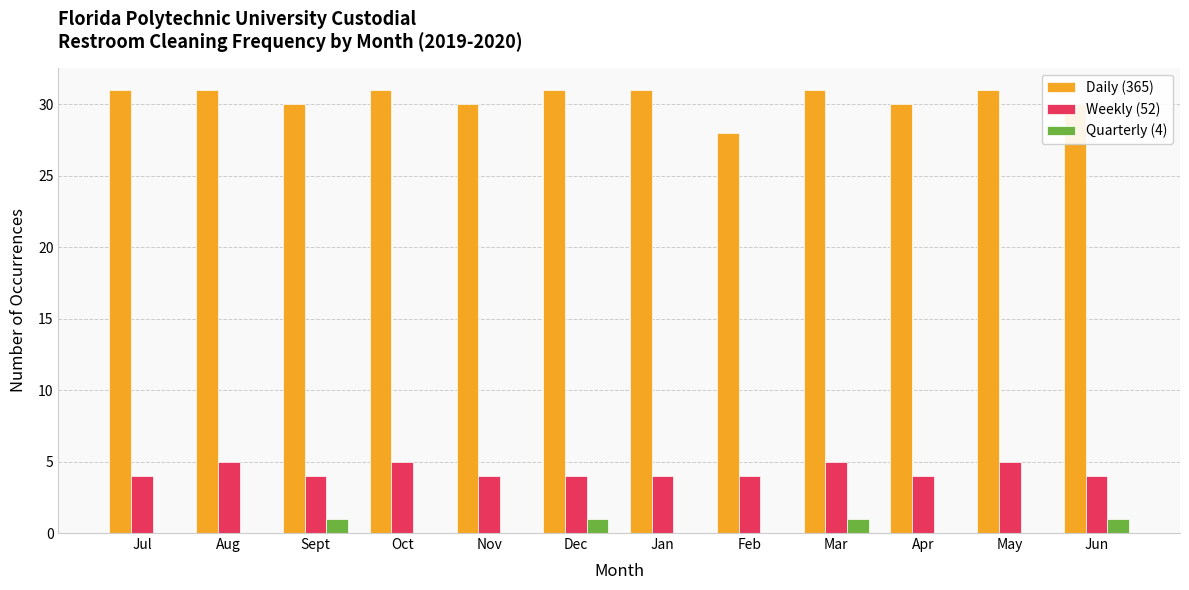

What is the total value across all series at Jul?

35